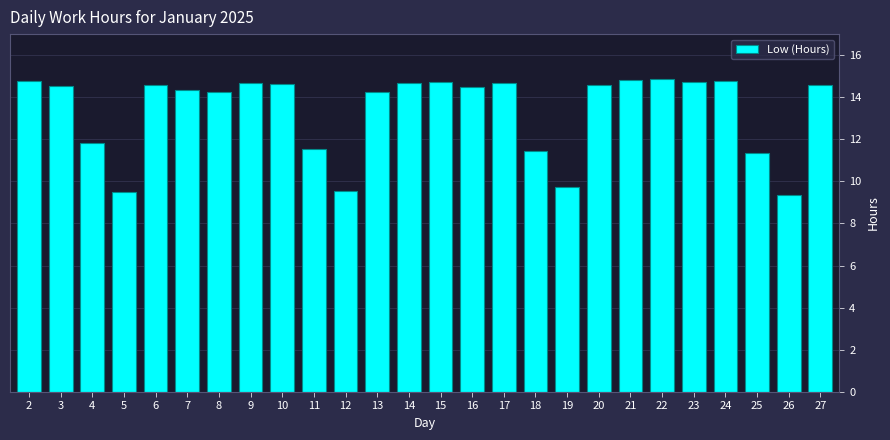

What is the smallest value displayed?

9.4